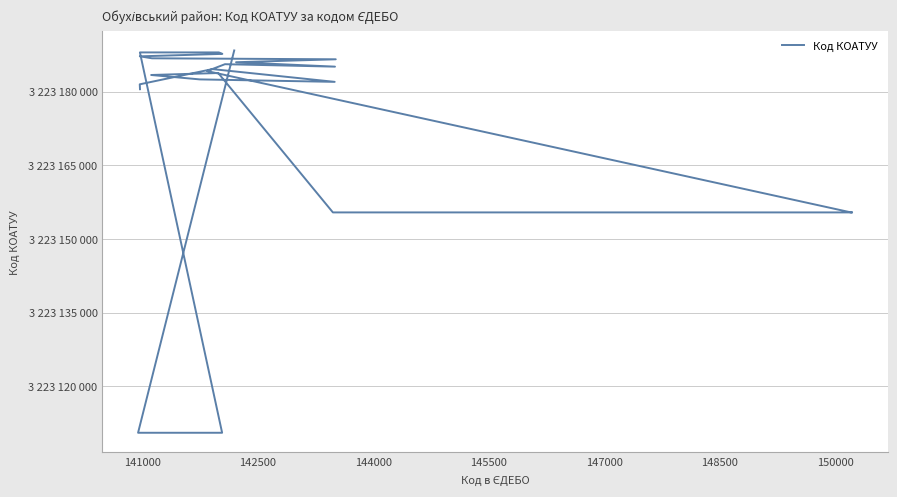

What is the smallest value displayed?

3223110500